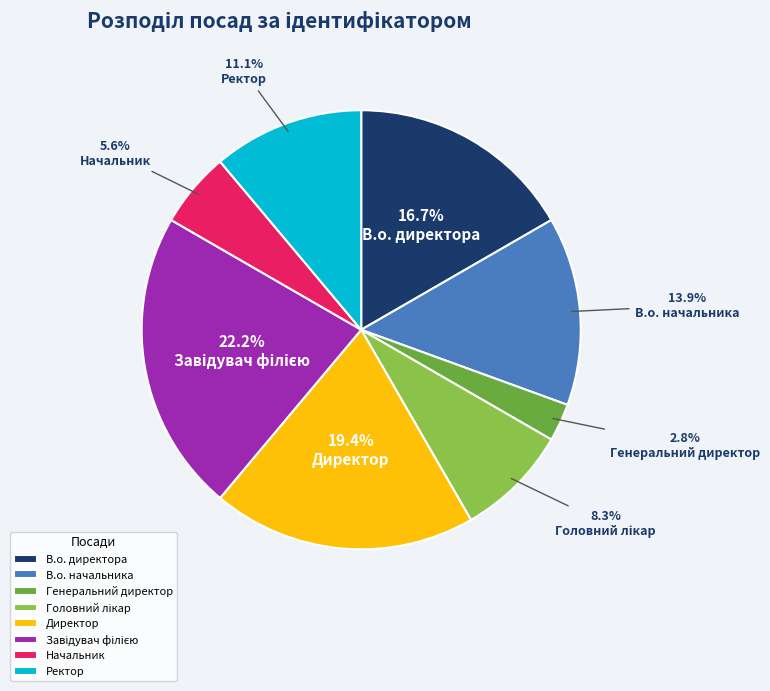

To the nearest percent, what is the difference between the Директор and Начальник slice percentages?

14%